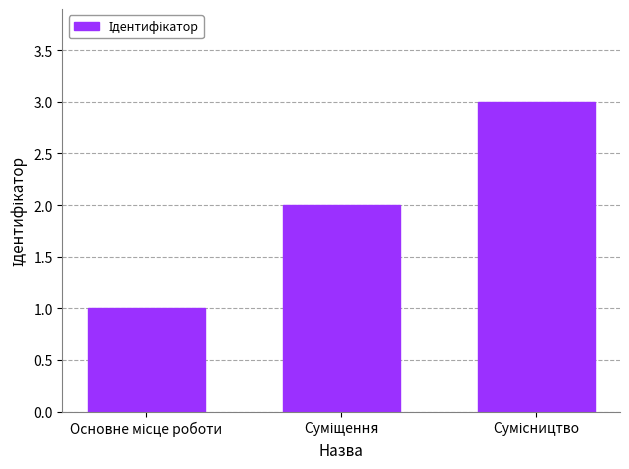

What is the smallest value displayed?

1